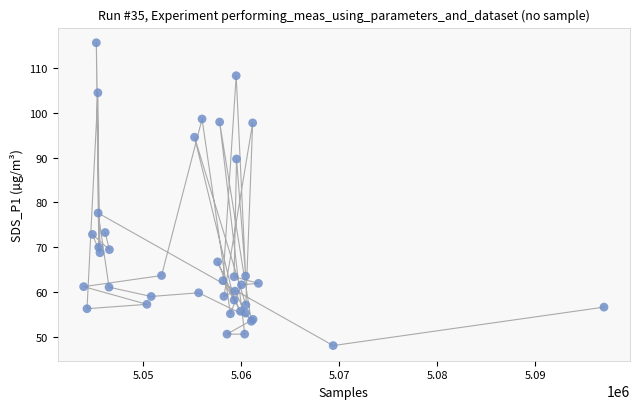

What Y value in the scatter plot is closest to 81?

77.6